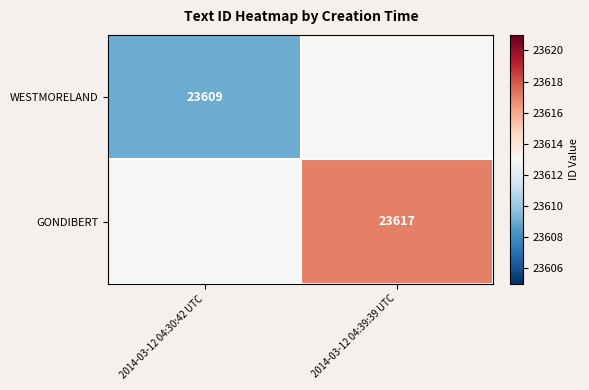

The GONDIBERT series shows 36864 at 2014-03-12 04:39:39 UTC. True or false?

False